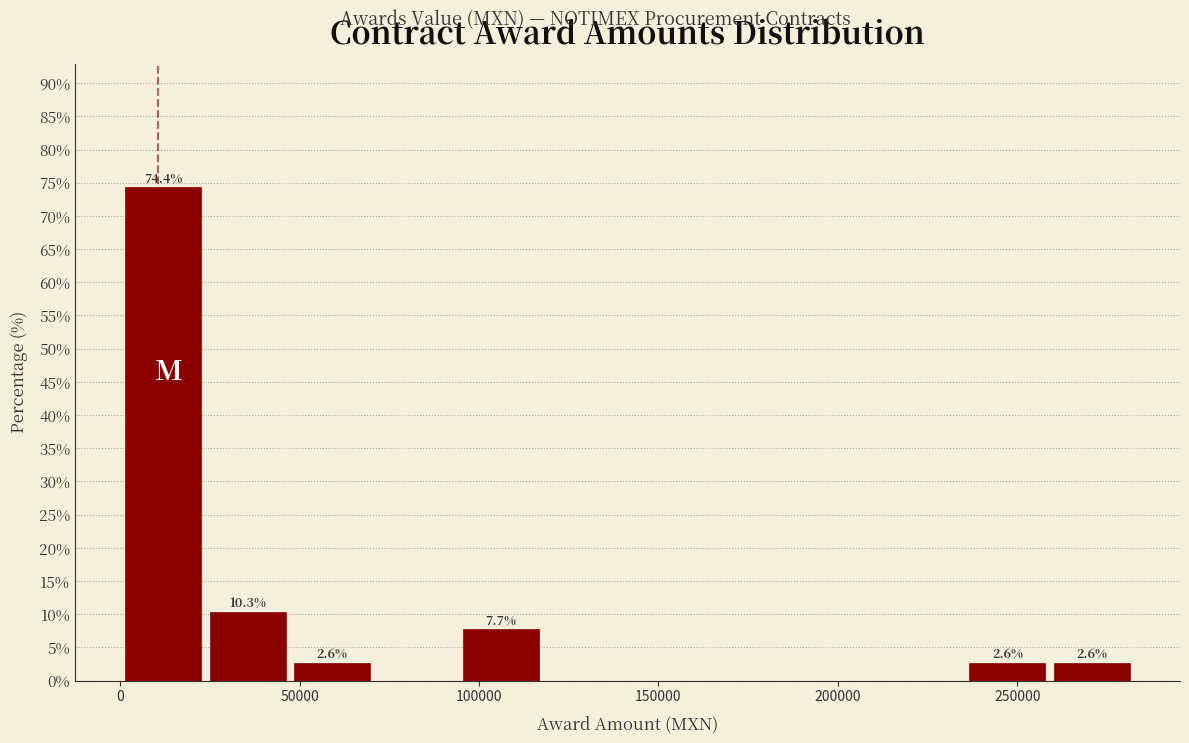

Over which range of the x-axis is the bar tallest?

0 to 25000